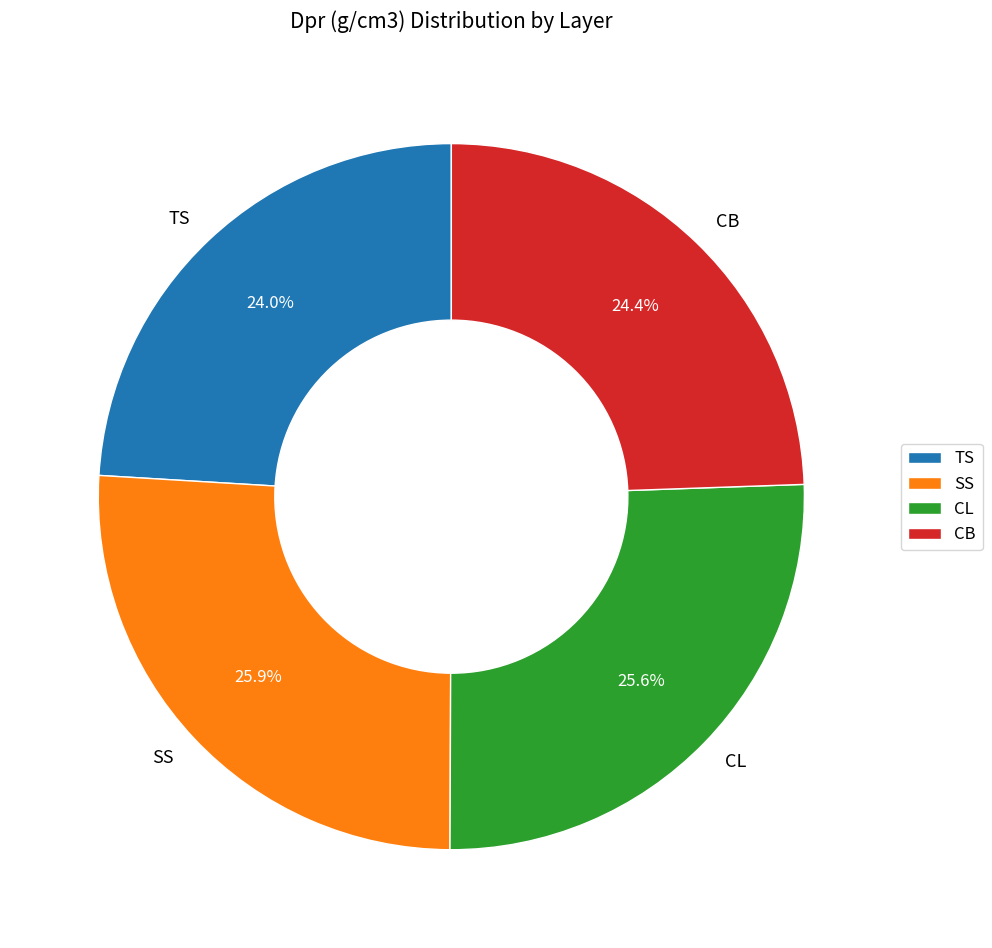

What is the ratio of the value at SS to the value at CL?

1.0